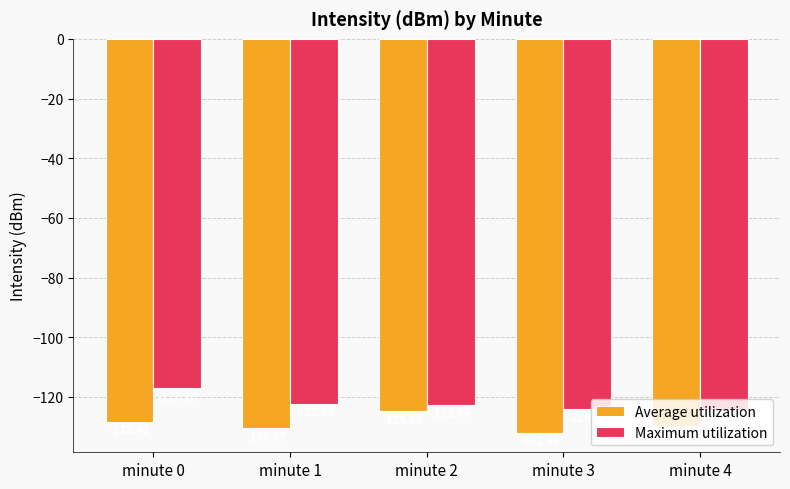

What are all the series names shown in the legend?

Average utilization, Maximum utilization